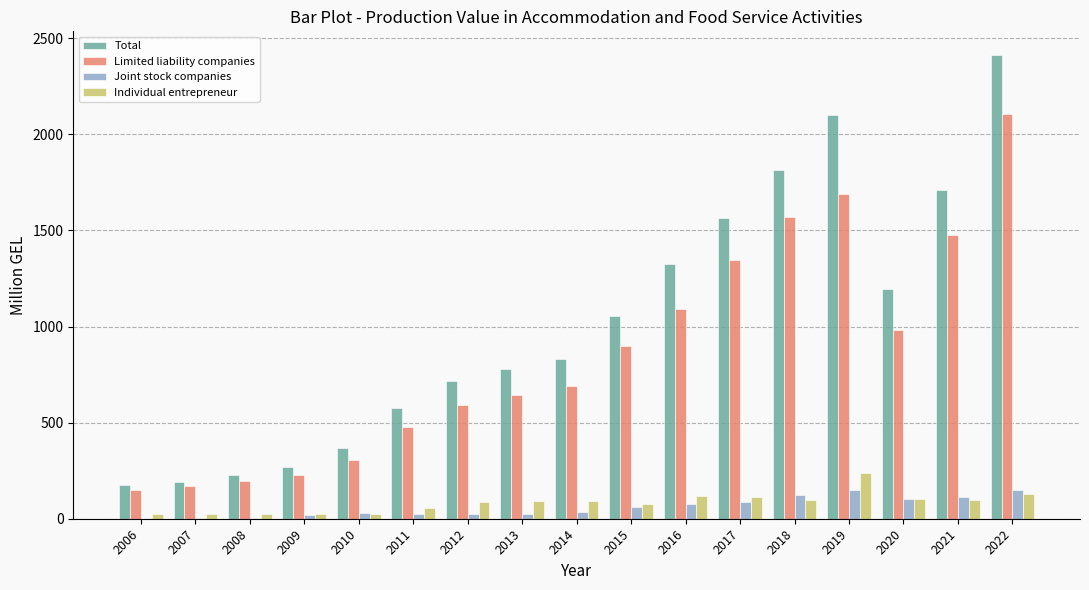

Is it true that Joint stock companies equals 267.6 at 2022?

False